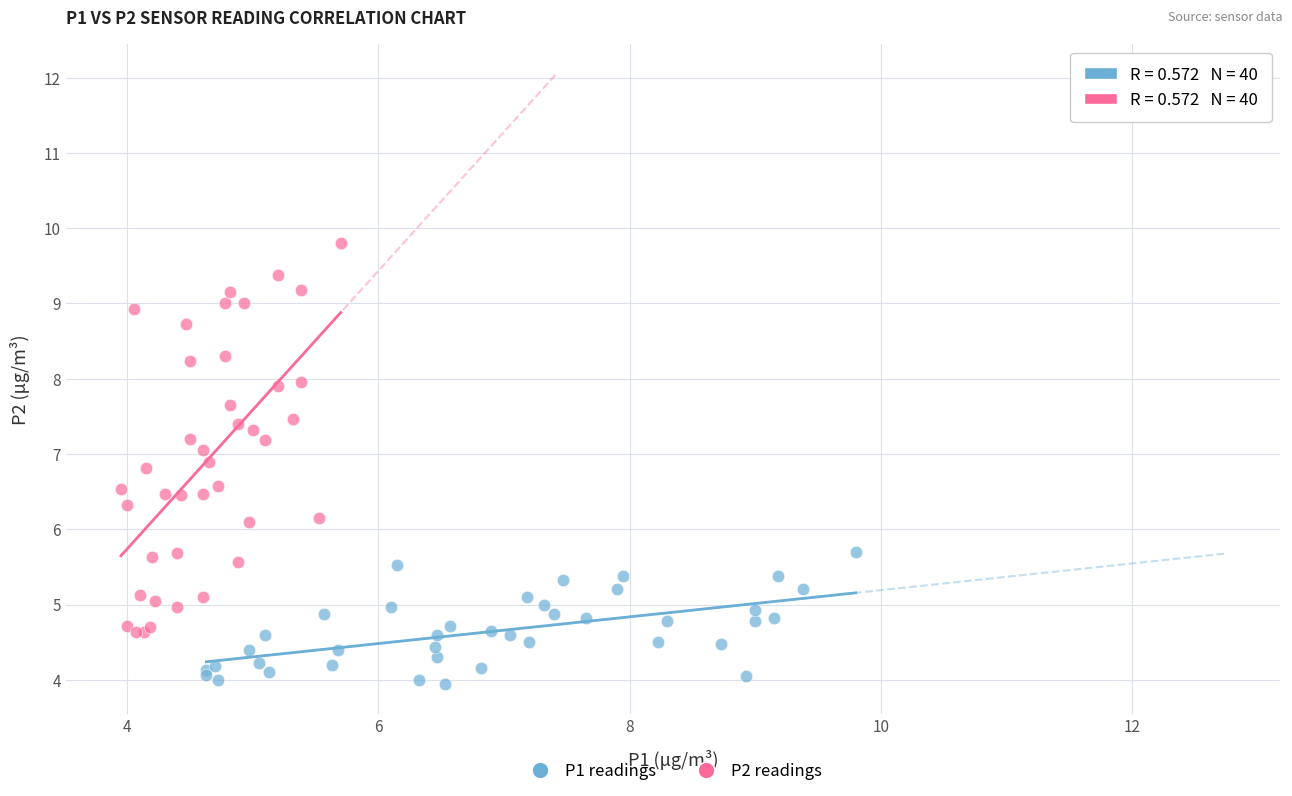

Which series has the largest Y range (max minus min)?

P2 readings